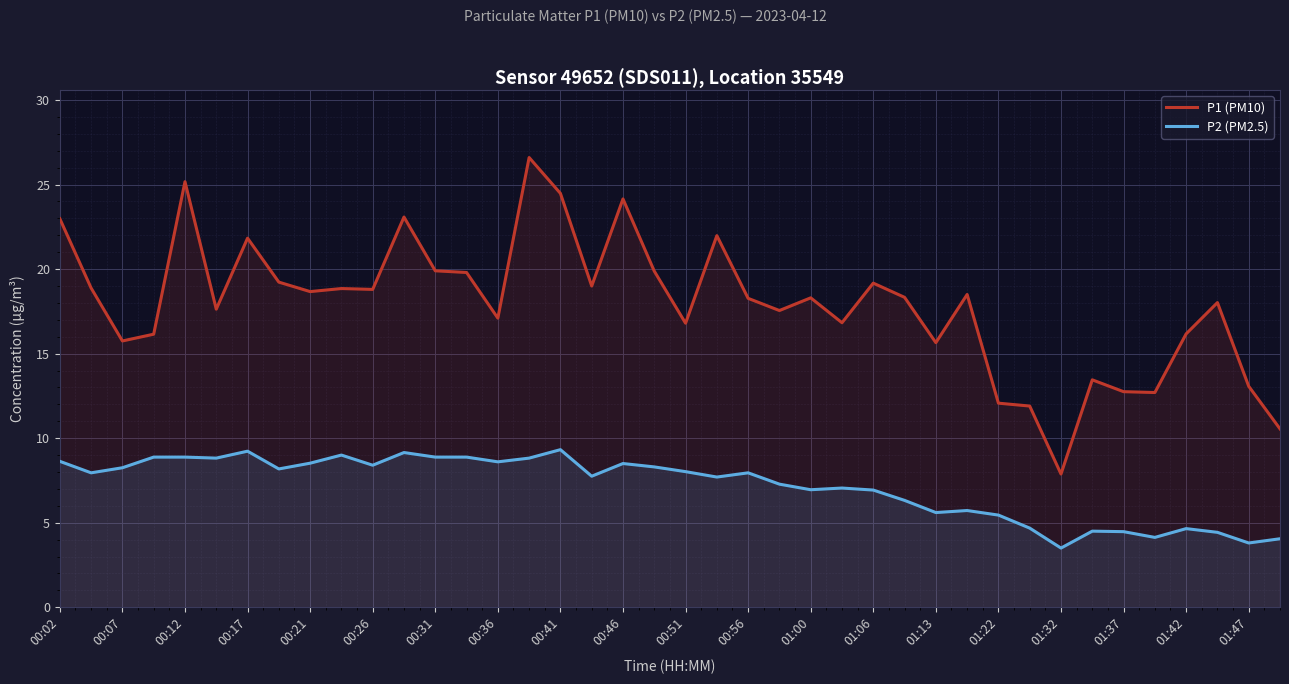

What is the value of the P1 (PM10) point at the 7th from the left?

21.8